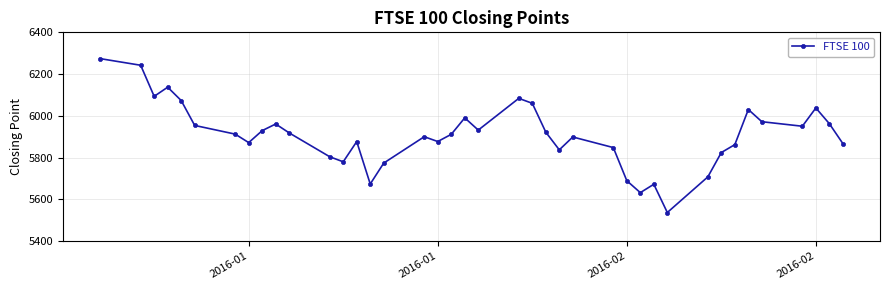

What is the difference between the maximum and minimum values?

737.1